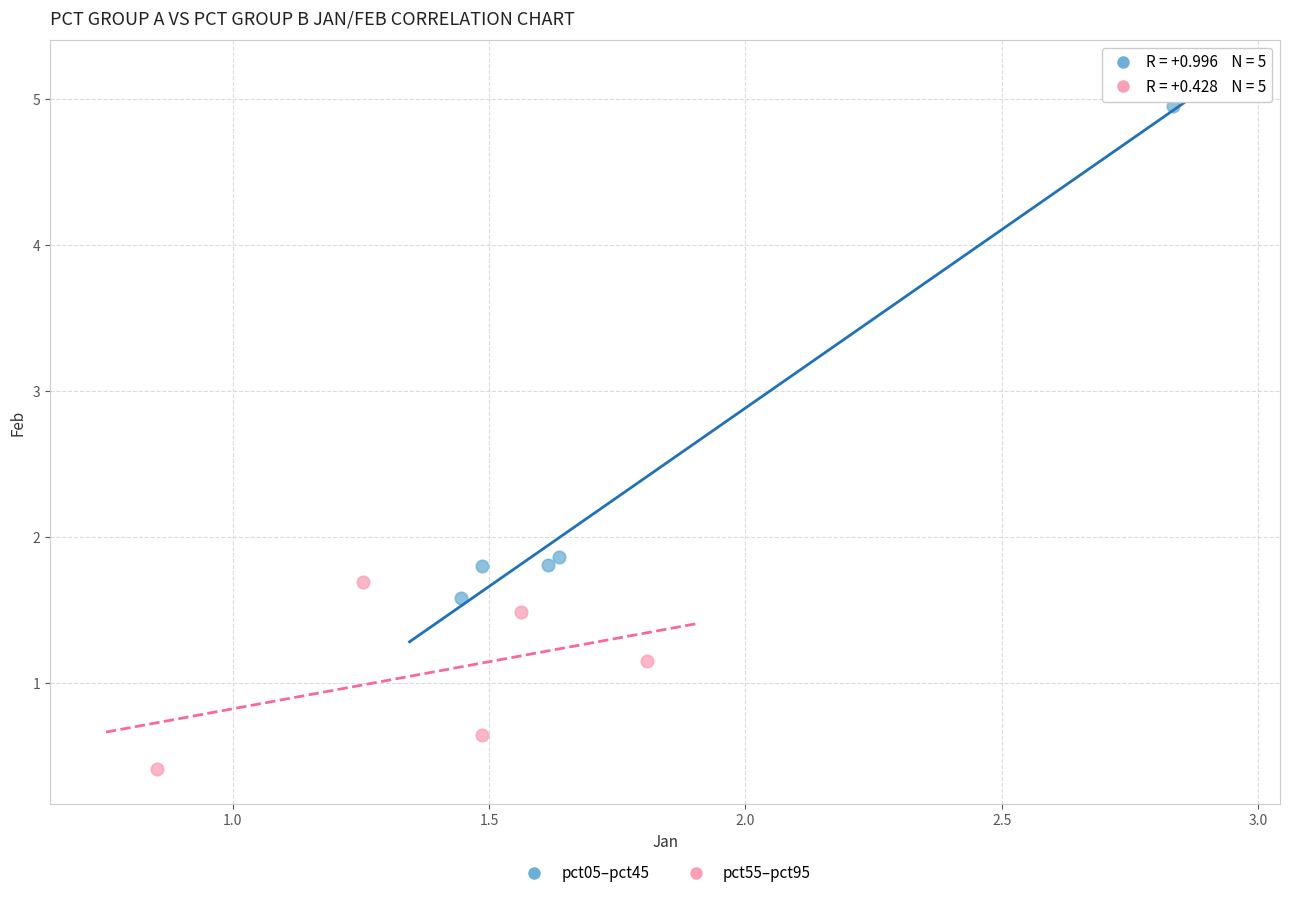

Which series has the widest spread of Y values?

pct05–pct45